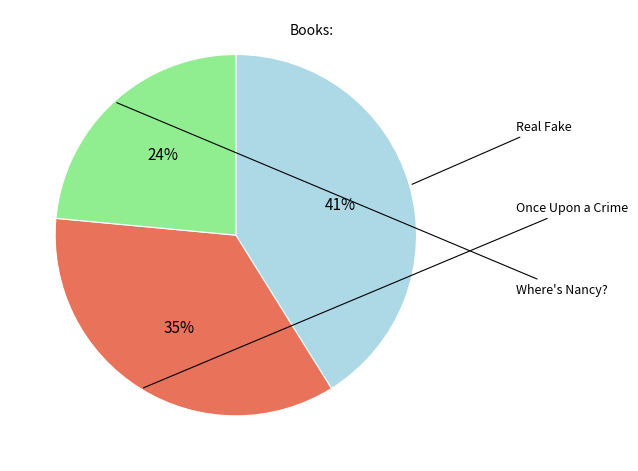

To the nearest percent, what is the average slice percentage?

33%